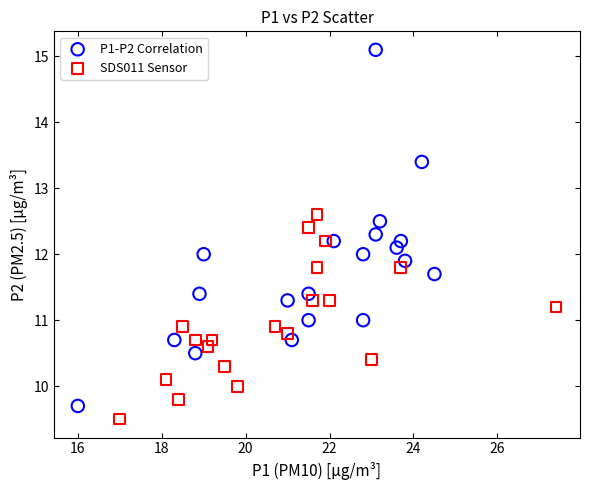

Which series contains the highest Y value?

P1-P2 Correlation